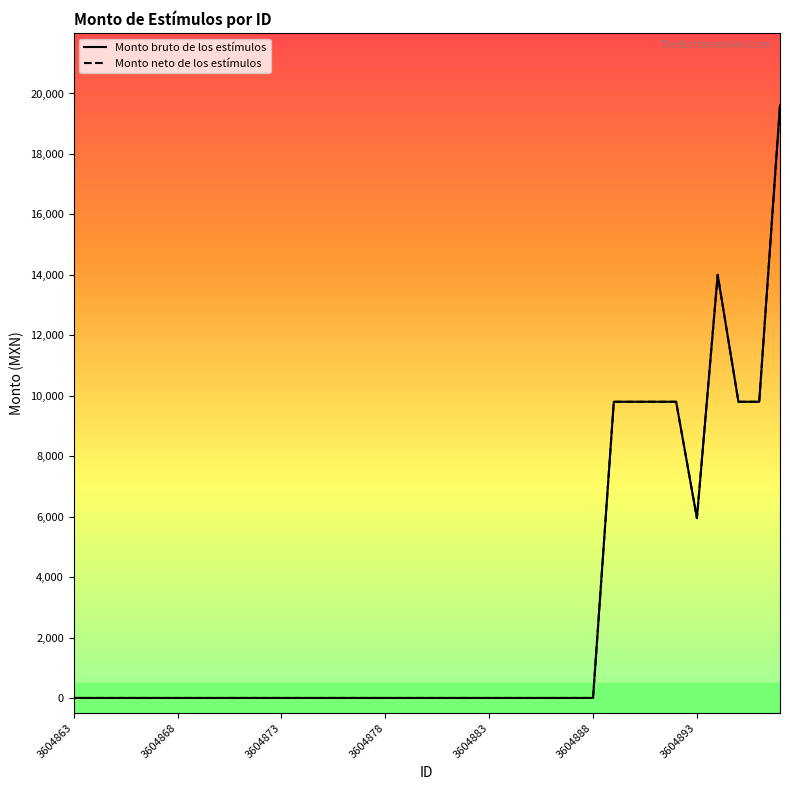

At which category is the sum across all series the highest?

3604897